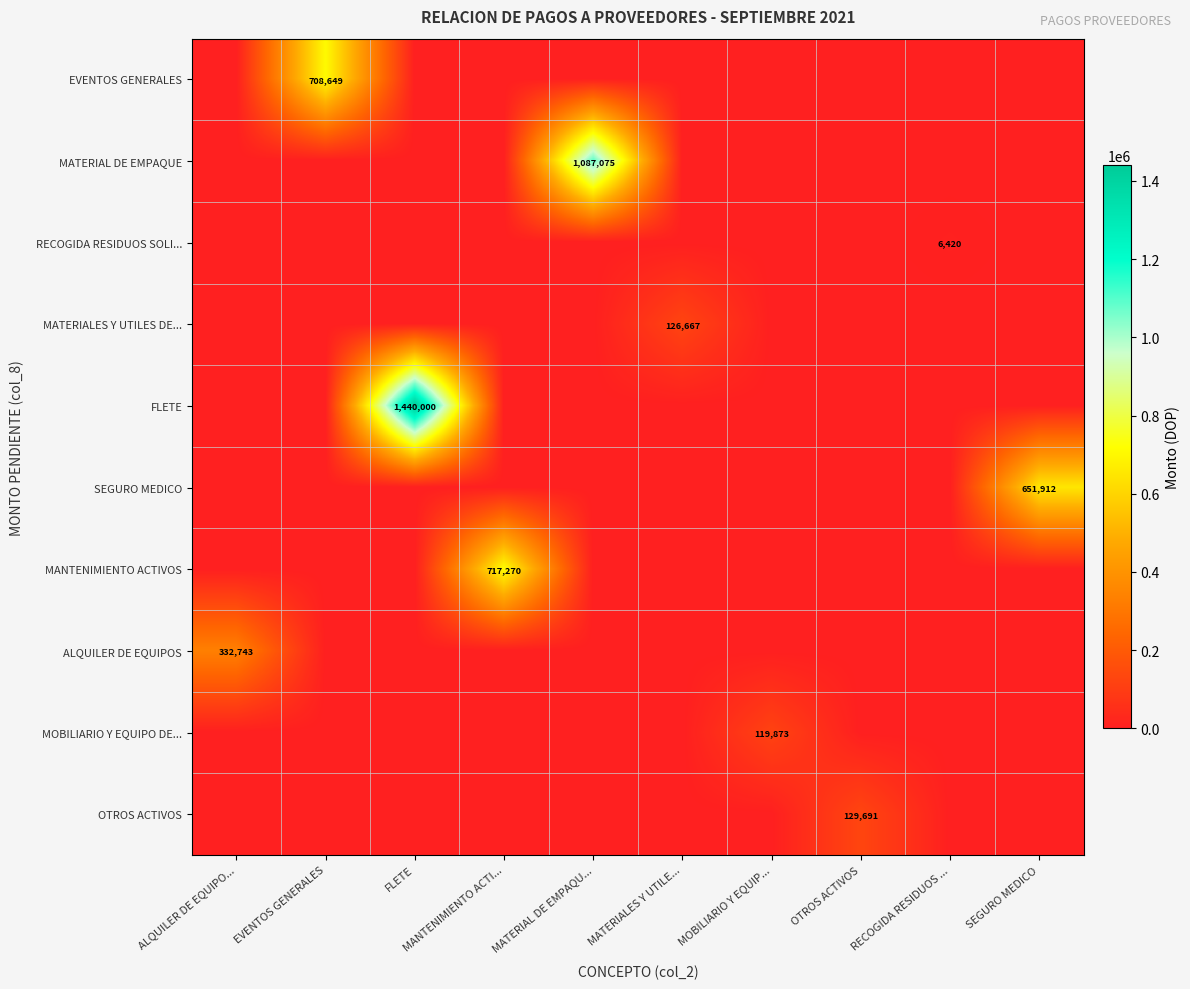

Rank the series by their maximum value, from lowest to highest.

RECOGIDA RESIDUOS SOLI..., MOBILIARIO Y EQUIPO DE..., MATERIALES Y UTILES DE..., OTROS ACTIVOS, ALQUILER DE EQUIPOS, SEGURO MEDICO, EVENTOS GENERALES, MANTENIMIENTO ACTIVOS, MATERIAL DE EMPAQUE, FLETE